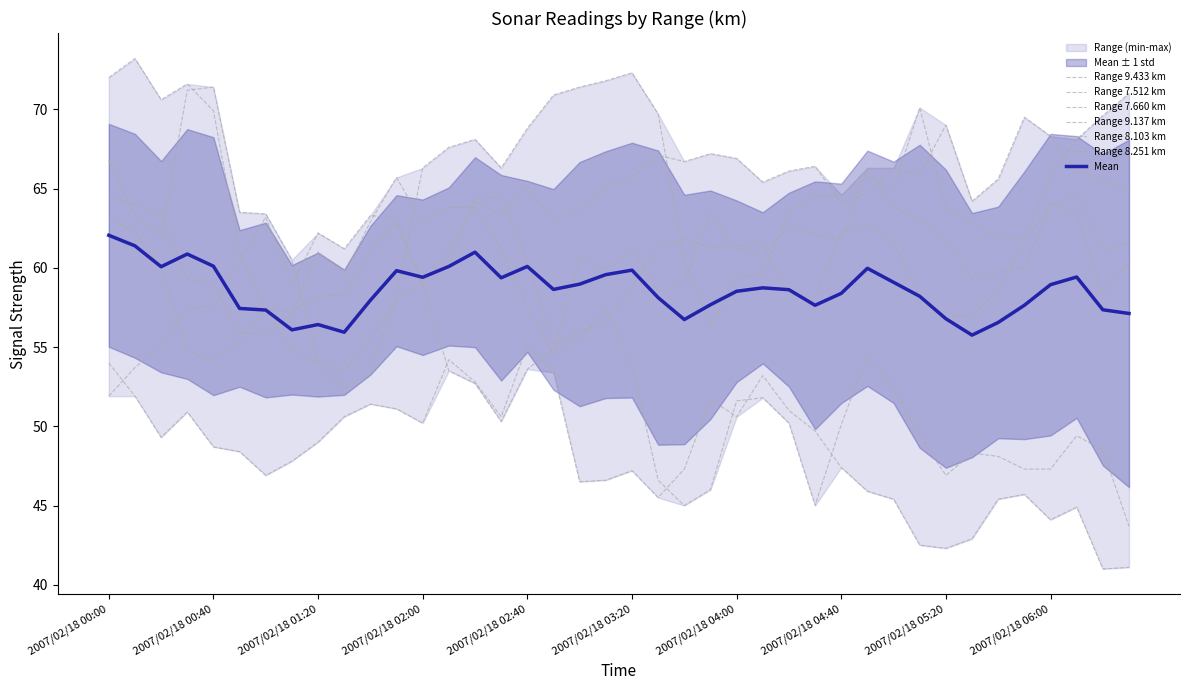

True or false: 9.433 has more than 0 interior local peaks.

True